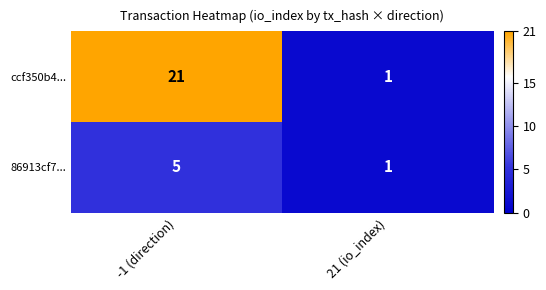

List the series in order of their peak value, highest first.

ccf350b4..., 86913cf7...